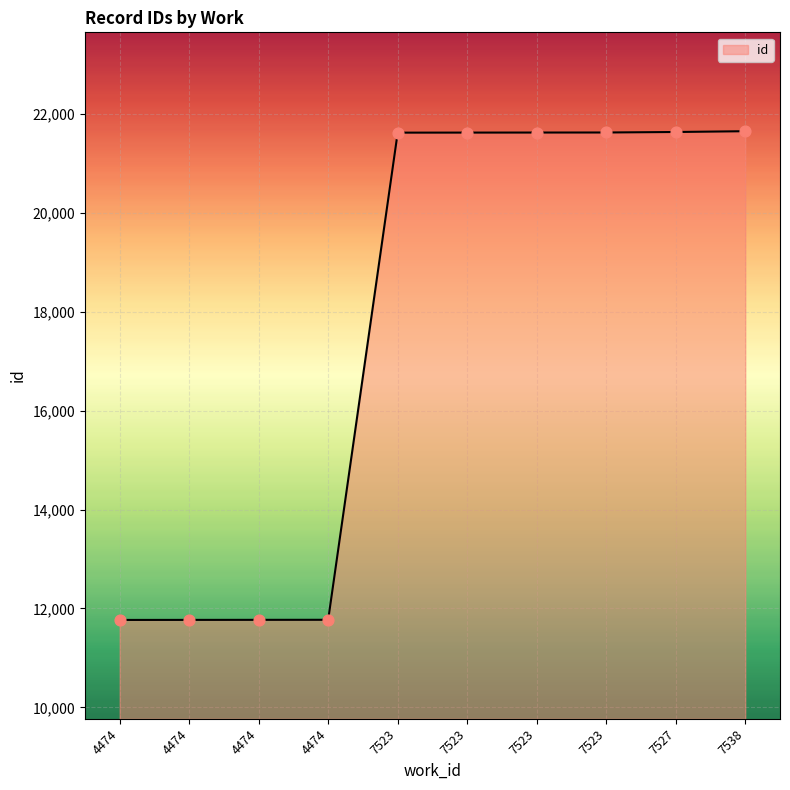

Between 7523 and 4474, which is larger?

7523